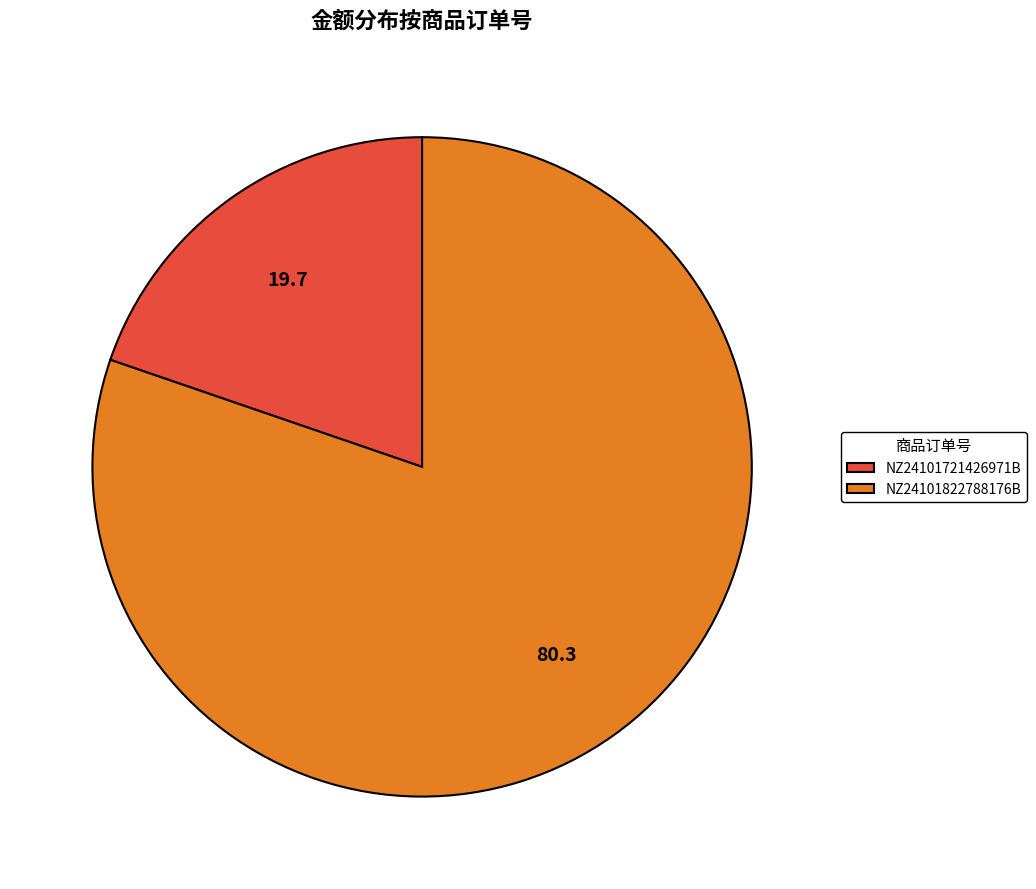

True or false: NZ24101721426971B accounts for 11% of the total.

False